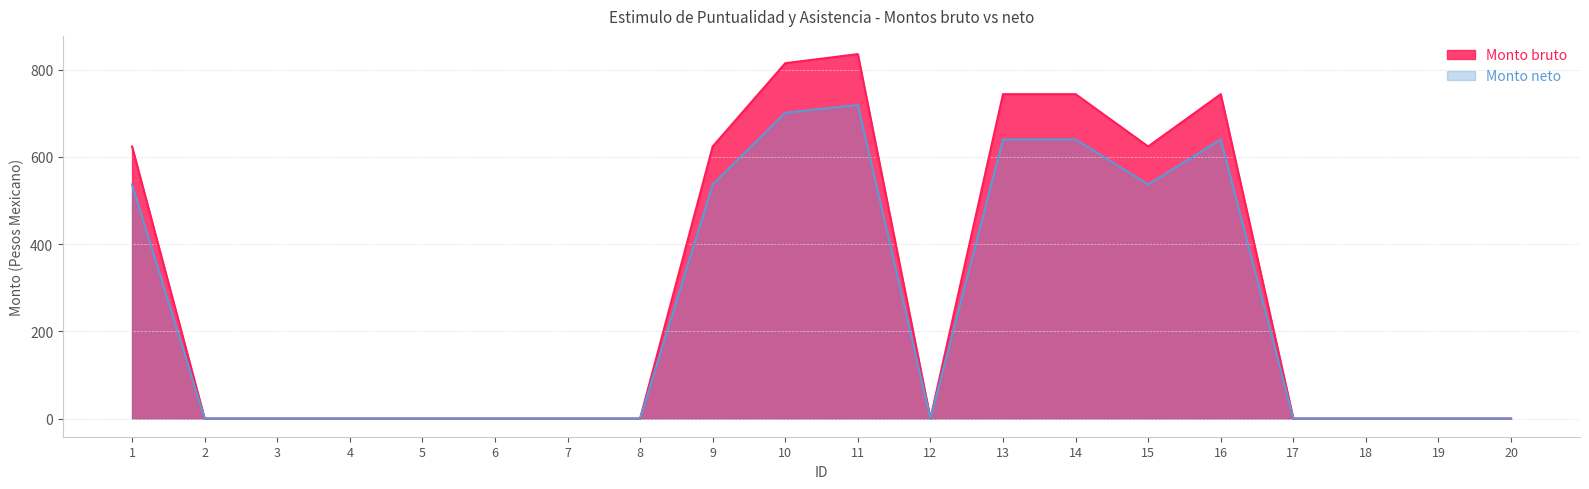

True or false: Monto neto and Monto bruto intersect in this chart.

False